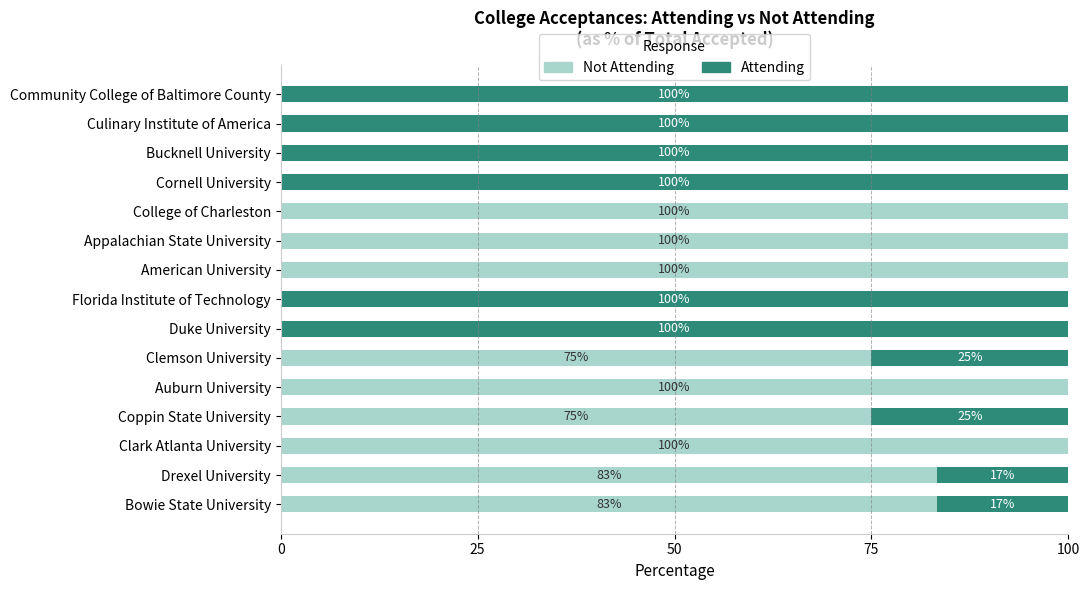

What is the total value across all series at Cornell University?

100.0